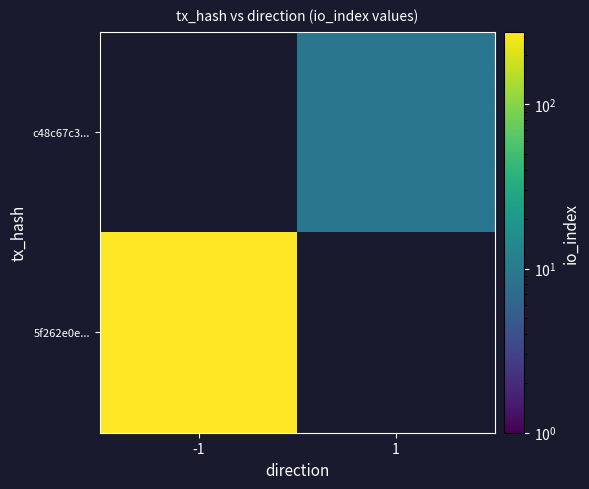

At which label is 5f262e0e... closest to 277?

-1